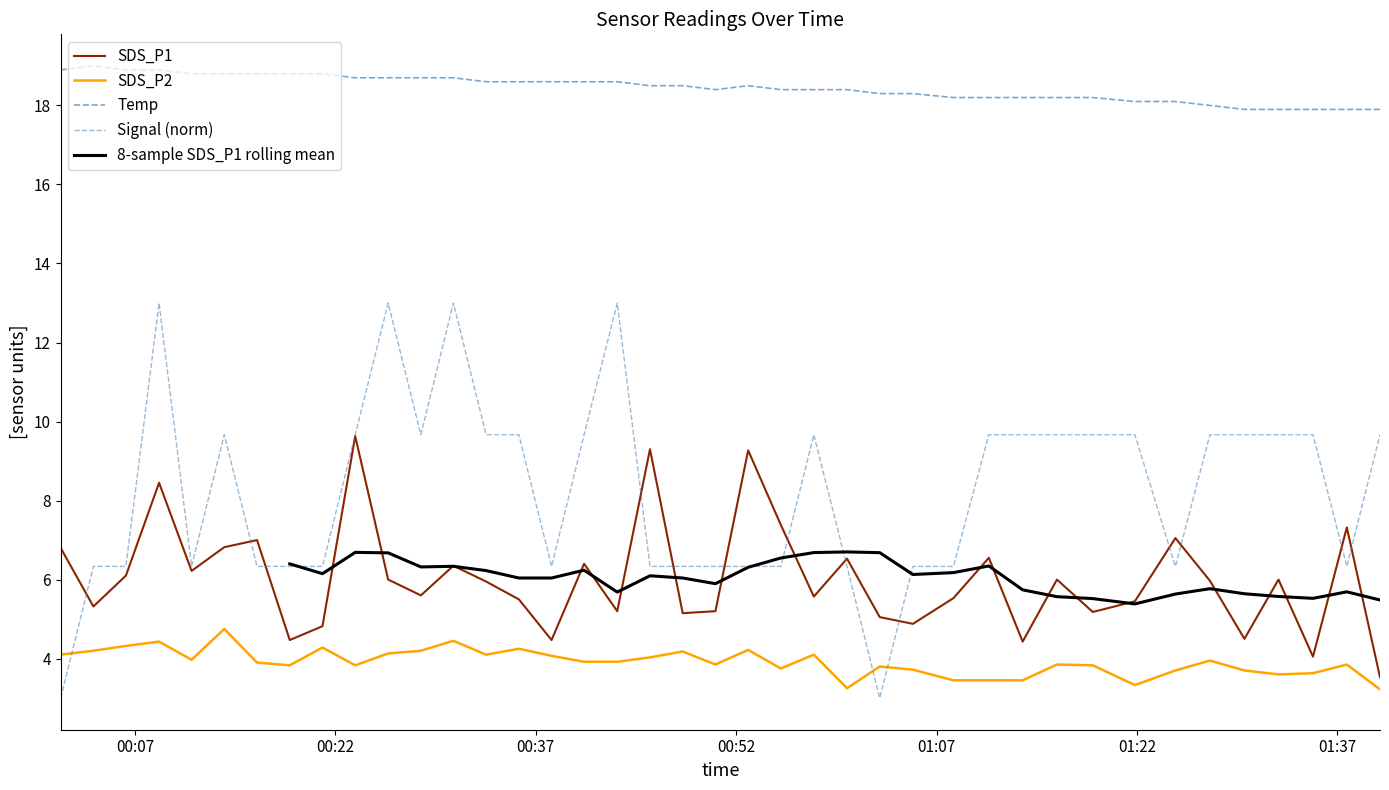

Where is SDS_P1 nearest to the value 6?

2022/08/10 00:25:57